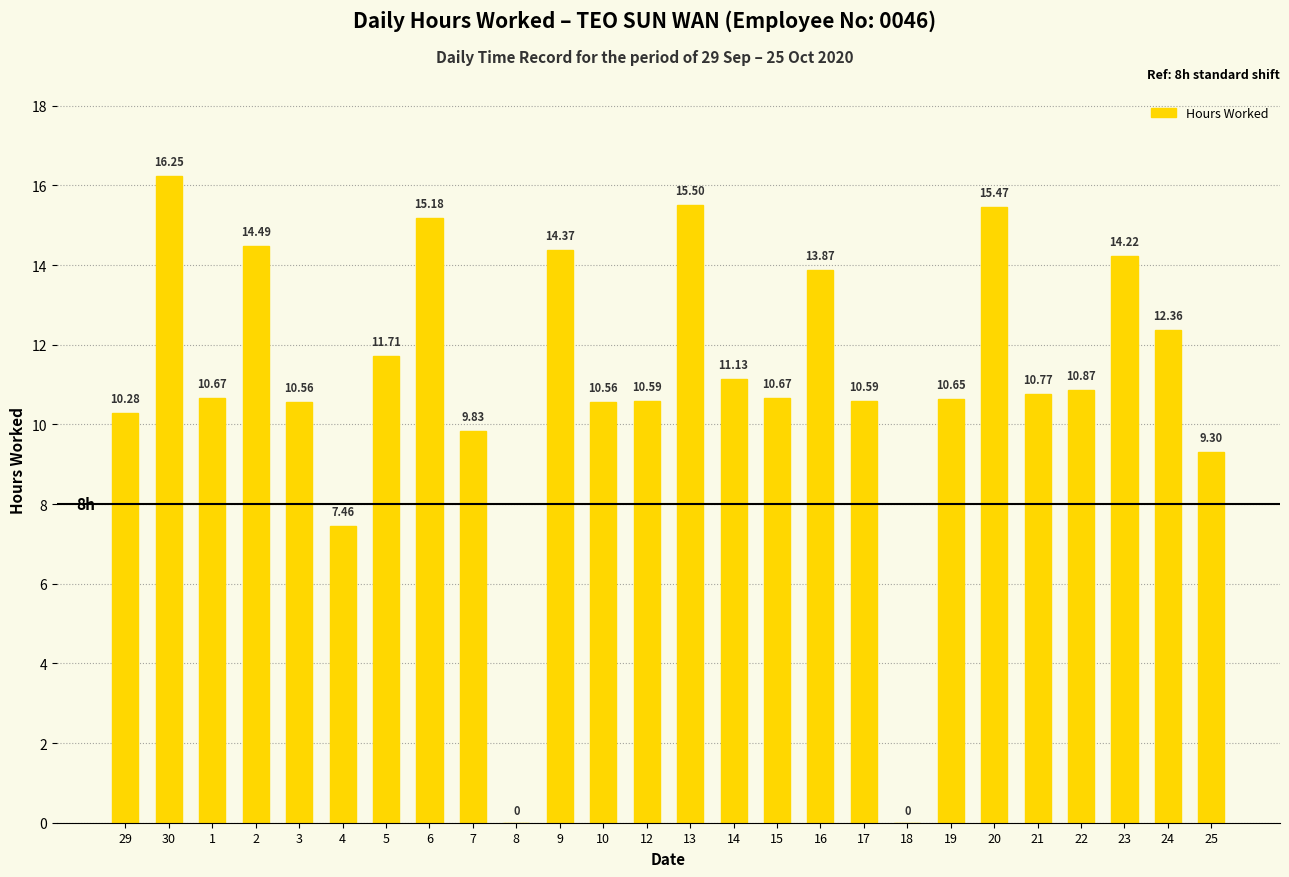

Read the value at 2.

14.5